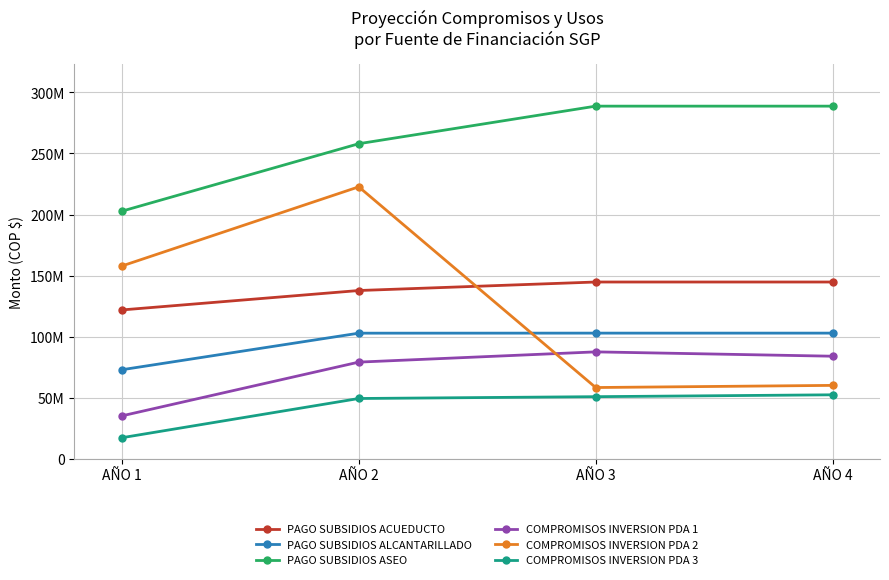

Is the value of PAGO SUBSIDIOS ACUEDUCTO at AÑO 2 greater than the value of COMPROMISOS INVERSION PDA 3 at AÑO 3?

Yes